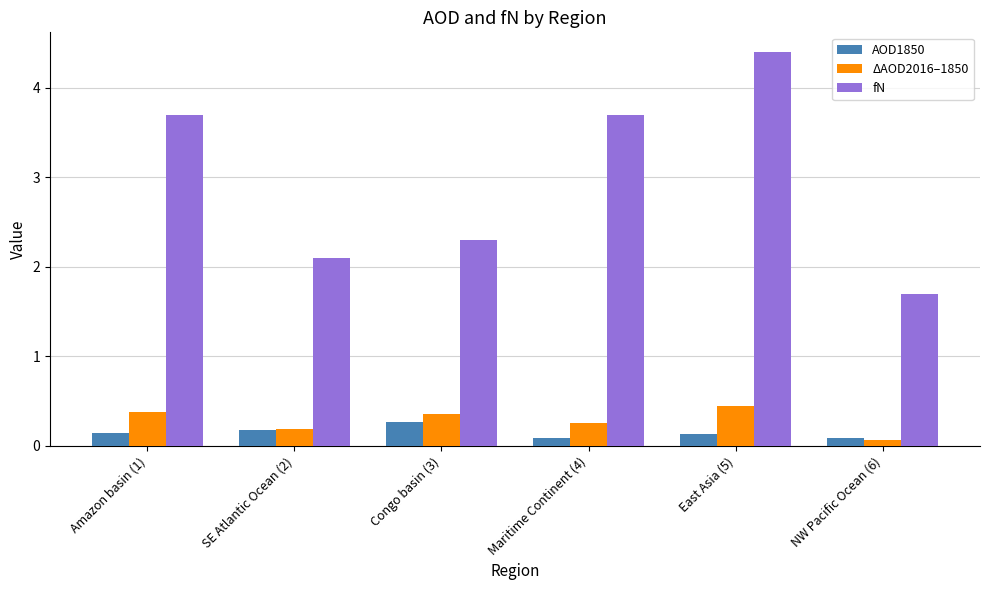

How many AOD1850 values are between 0 and 1?

6